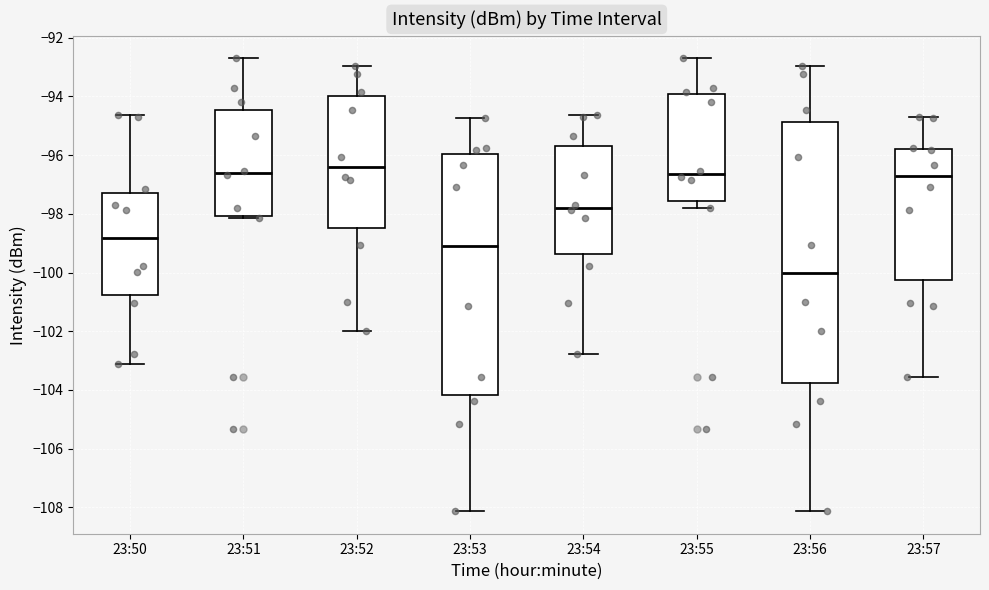

Where does the median line of the box for 23:56 sit on the y-axis? The values are not printed on the chart, so give them approximately, as read against the axis.

-100.0